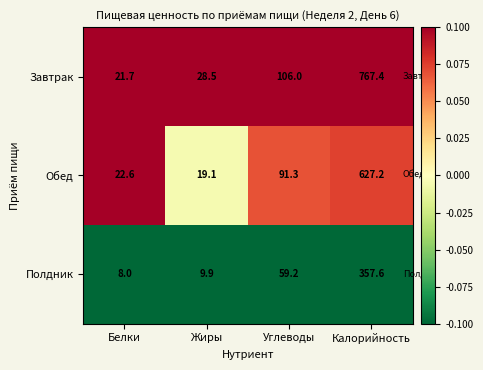

At which label does Полдник first exceed 59?

Углеводы